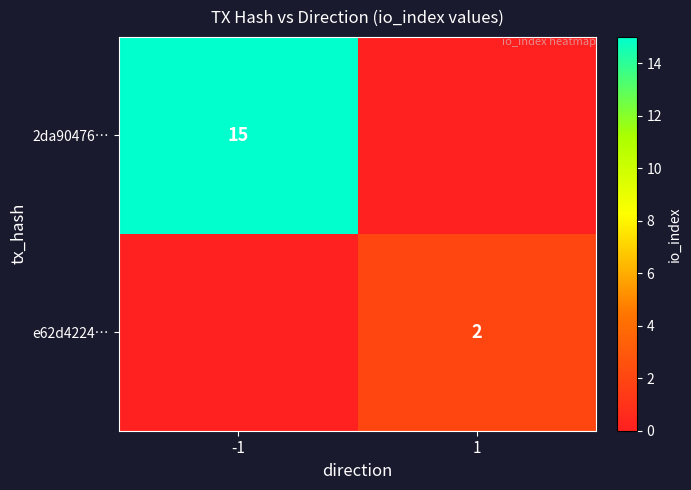

The e62d4224… series shows 2 at 1. True or false?

True